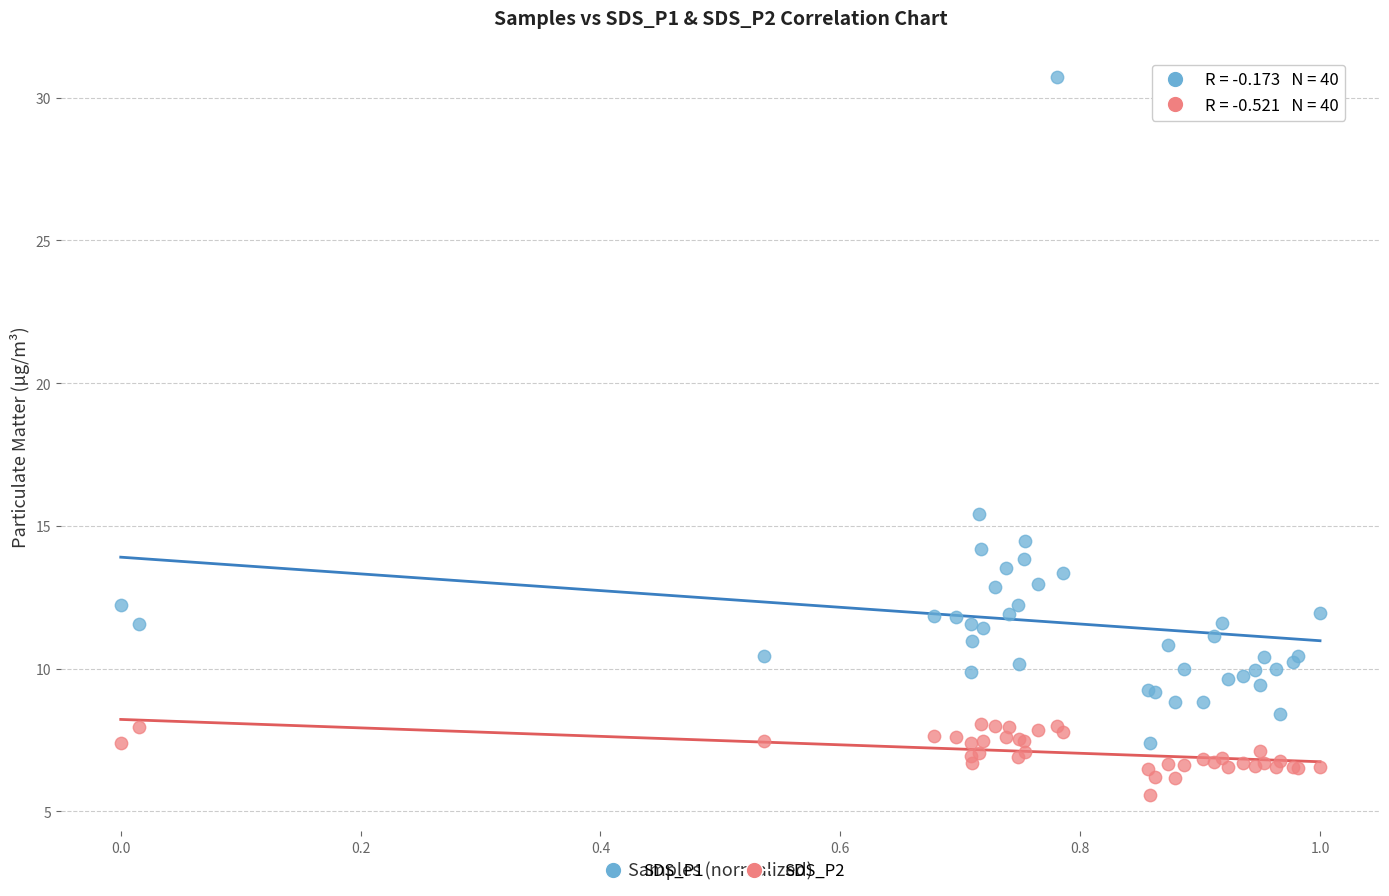

Which series has the largest Y range (max minus min)?

SDS_P1